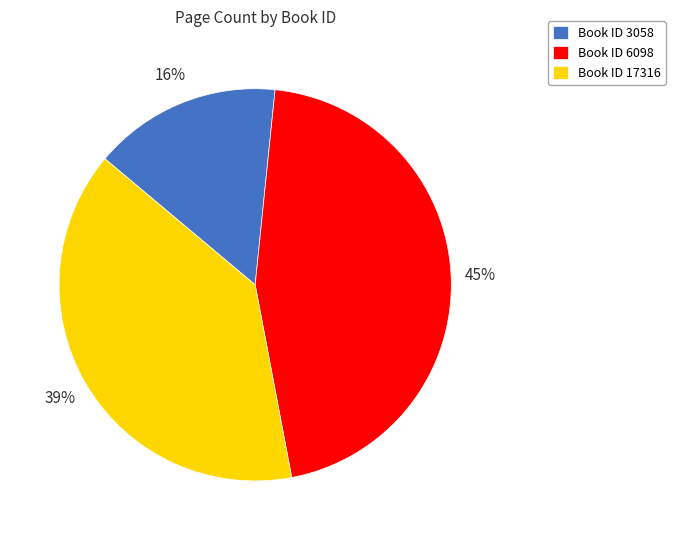

What percentage is the Book ID 6098 slice, to the nearest percent?

45%